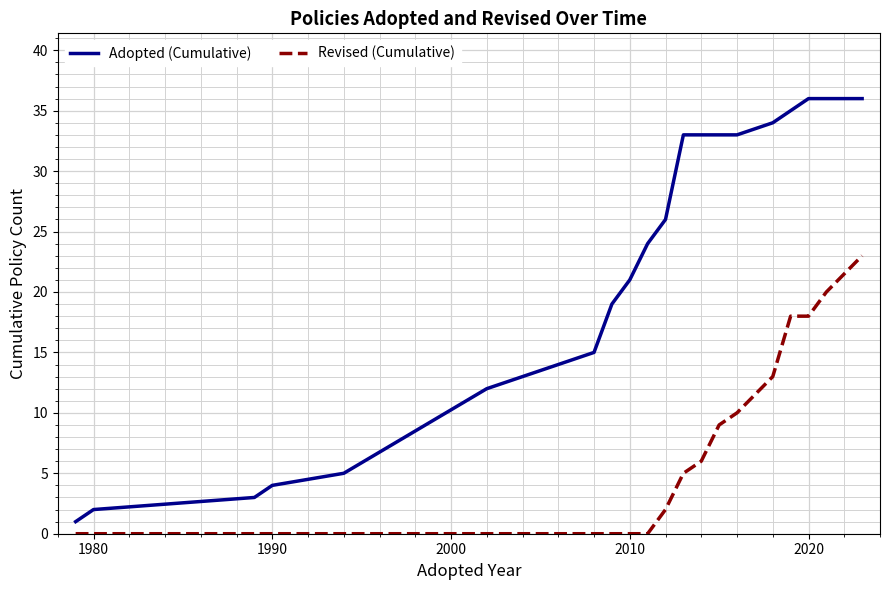

True or false: Adopted (Cumulative) and Revised (Cumulative) intersect in this chart.

False